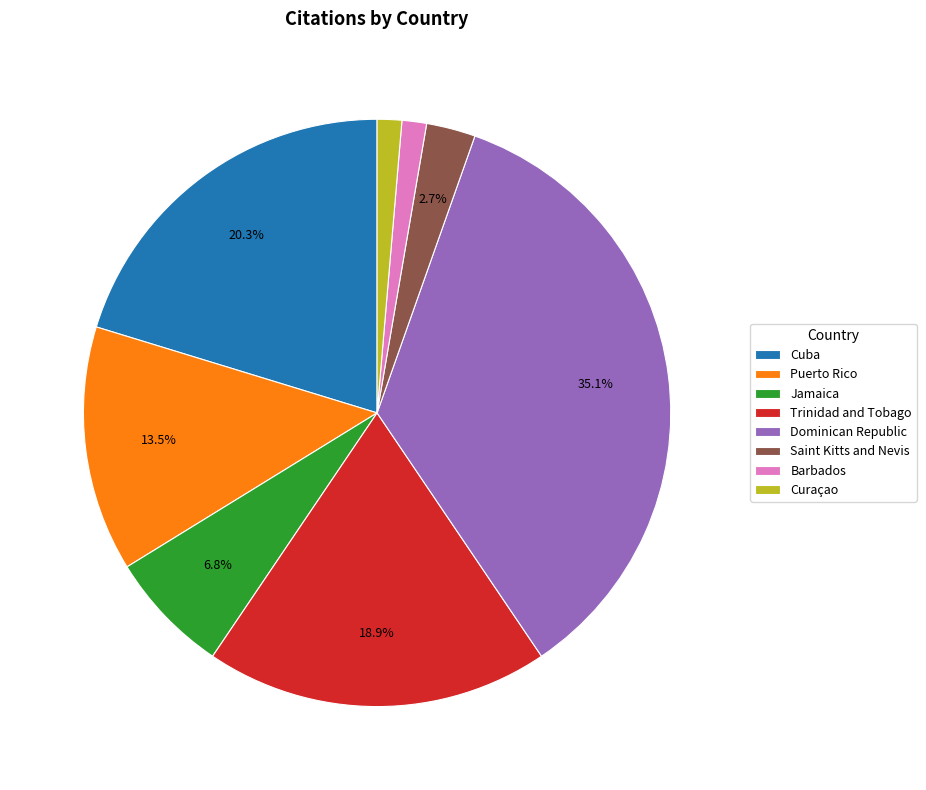

What percentage is the Curaçao slice, to the nearest percent?

1%